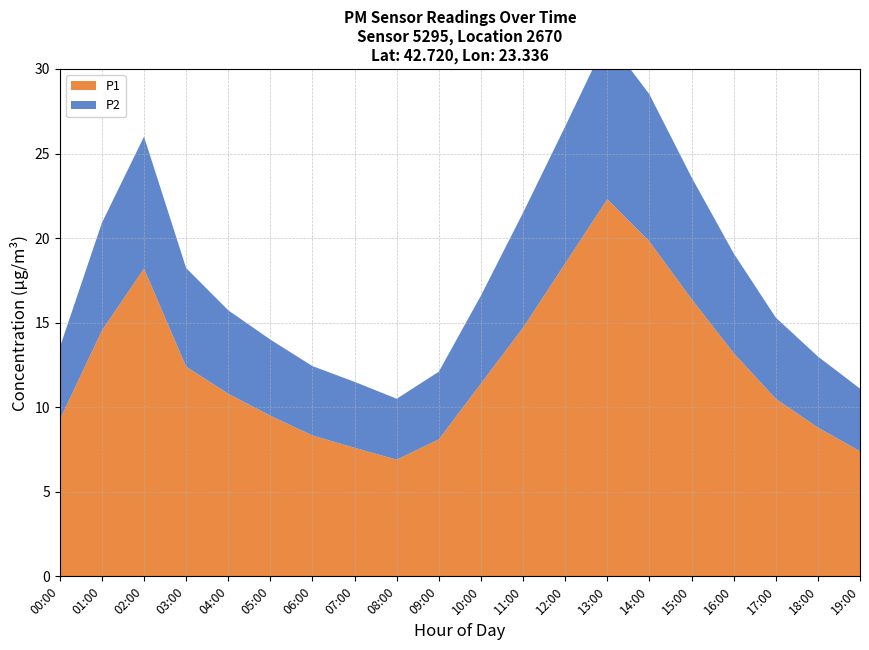

Reading left to right, transcribe all the data shown in this chart.

P1: 9.3	14.5	18.2	12.4	10.8	9.5	8.3	7.6	6.9	8.1	11.4	14.7	18.5	22.3	19.8	16.4	13.2	10.5	8.8	7.4
P2: 4.3	6.4	7.8	5.8	4.9	4.5	4.1	3.9	3.6	4.0	5.2	6.8	8.1	9.5	8.7	7.2	5.9	4.8	4.2	3.7